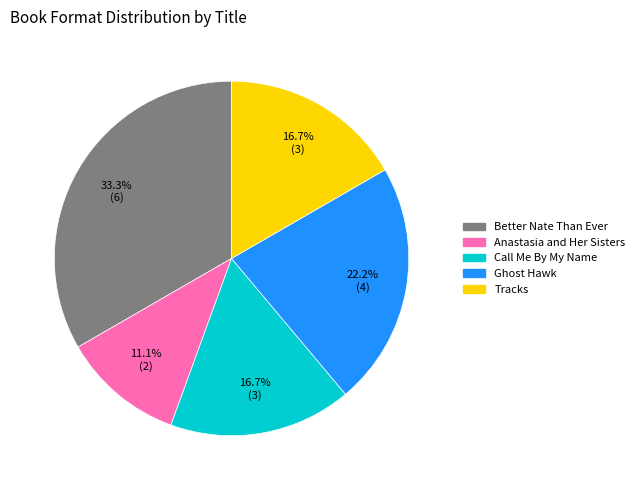

To the nearest percent, what is the average slice percentage?

20%